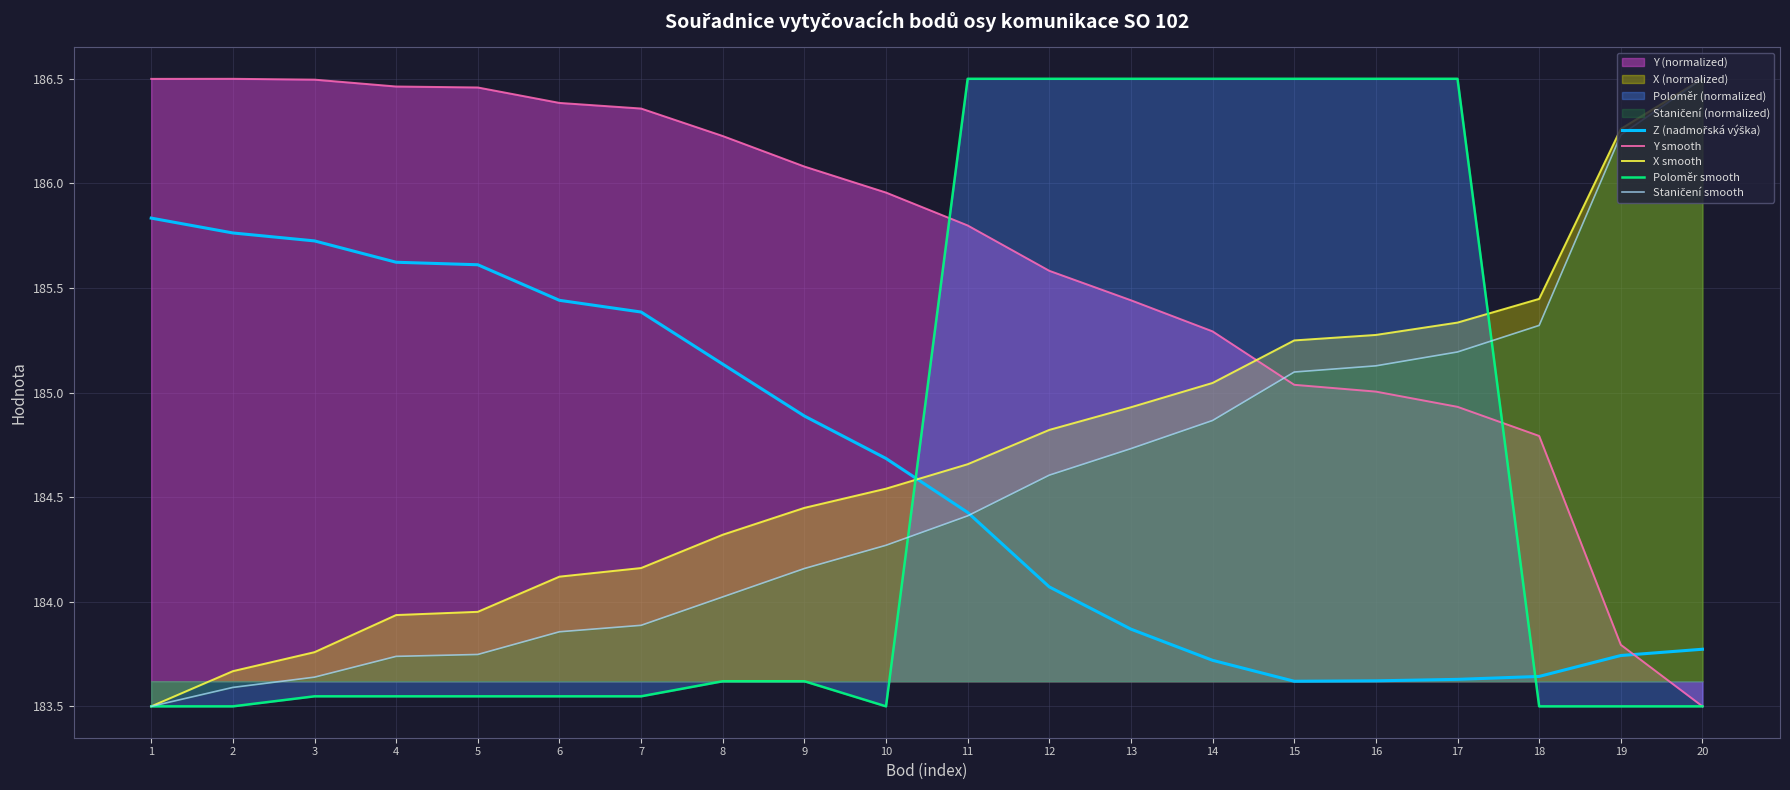

Reading right to left, transcribe all the data shown in this chart.

Z (nadmořská výška): 20=183.8	19=183.7	18=183.6	17=183.6	16=183.6	15=183.6	14=183.7	13=183.9	12=184.1	11=184.4	10=184.7	9=184.9	8=185.1	7=185.4	6=185.4	5=185.6	4=185.6	3=185.7	2=185.8	1=185.8
Y smooth: 20=183.5	19=183.8	18=184.8	17=184.9	16=185.0	15=185.0	14=185.3	13=185.4	12=185.6	11=185.8	10=186.0	9=186.1	8=186.2	7=186.4	6=186.4	5=186.5	4=186.5	3=186.5	2=186.5	1=186.5
X smooth: 20=186.5	19=186.3	18=185.4	17=185.3	16=185.3	15=185.2	14=185.0	13=184.9	12=184.8	11=184.7	10=184.5	9=184.4	8=184.3	7=184.2	6=184.1	5=184.0	4=183.9	3=183.8	2=183.7	1=183.5
Poloměr smooth: 20=183.5	19=183.5	18=183.5	17=186.5	16=186.5	15=186.5	14=186.5	13=186.5	12=186.5	11=186.5	10=183.5	9=183.6	8=183.6	7=183.5	6=183.5	5=183.5	4=183.5	3=183.5	2=183.5	1=183.5
Staničení smooth: 20=186.5	19=186.2	18=185.3	17=185.2	16=185.1	15=185.1	14=184.9	13=184.7	12=184.6	11=184.4	10=184.3	9=184.2	8=184.0	7=183.9	6=183.9	5=183.7	4=183.7	3=183.6	2=183.6	1=183.5